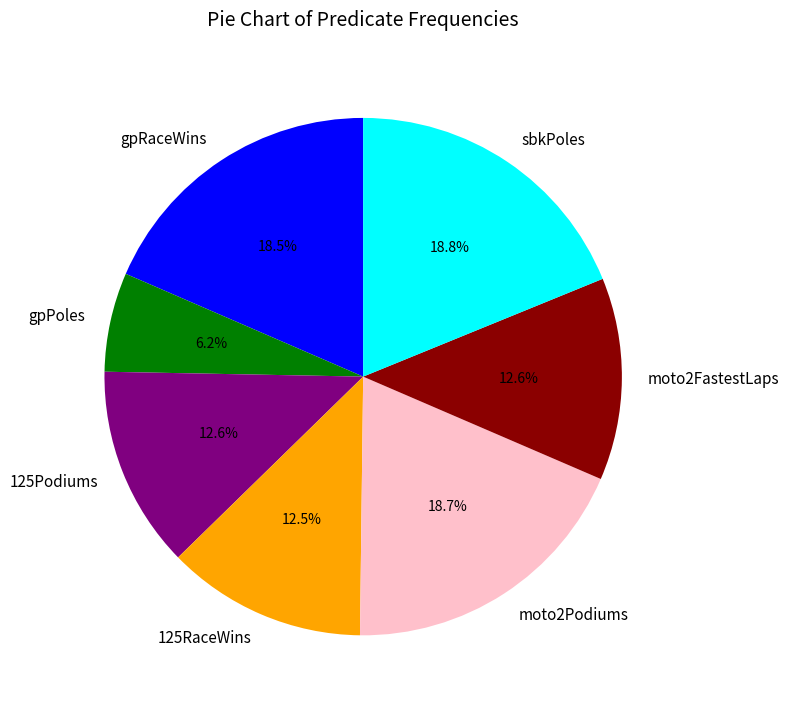

What portion of the pie excludes gpRaceWins?

81.5%